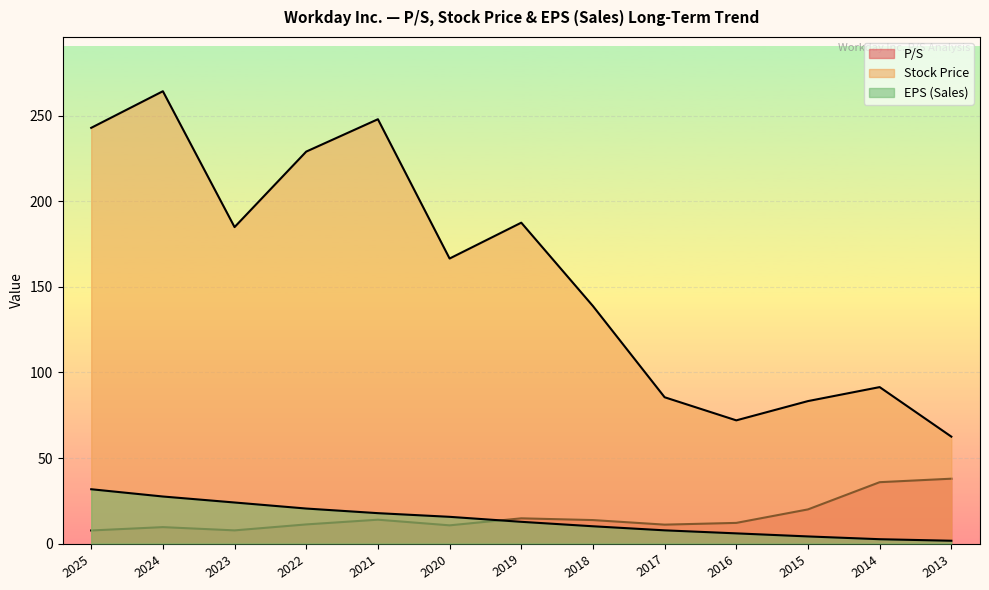

Reading left to right, what are all the values shown in this chart?

P/S: 7.7	9.6	7.7	11.2	13.9	10.7	14.8	13.7	11.1	12.1	20.0	35.9	37.9
Stock Price: 242.9	264.3	184.9	229.1	248.0	166.6	187.5	138.8	85.5	72.0	83.3	91.4	62.5
EPS (Sales): 31.8	27.5	24.0	20.5	17.8	15.6	12.7	10.1	7.7	6.0	4.2	2.5	1.6